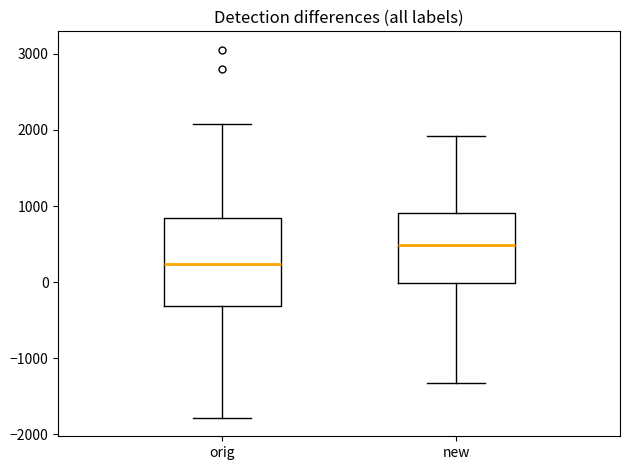

Which box's median line is the lowest?

orig